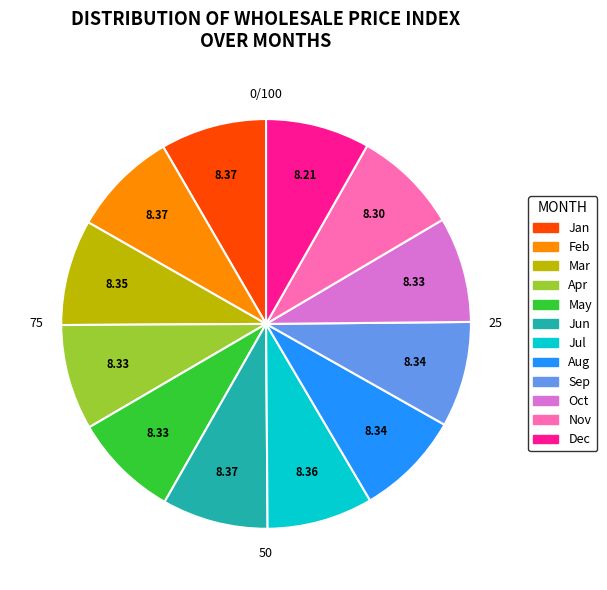

Is it true that أغسطس is 8% of the pie?

True